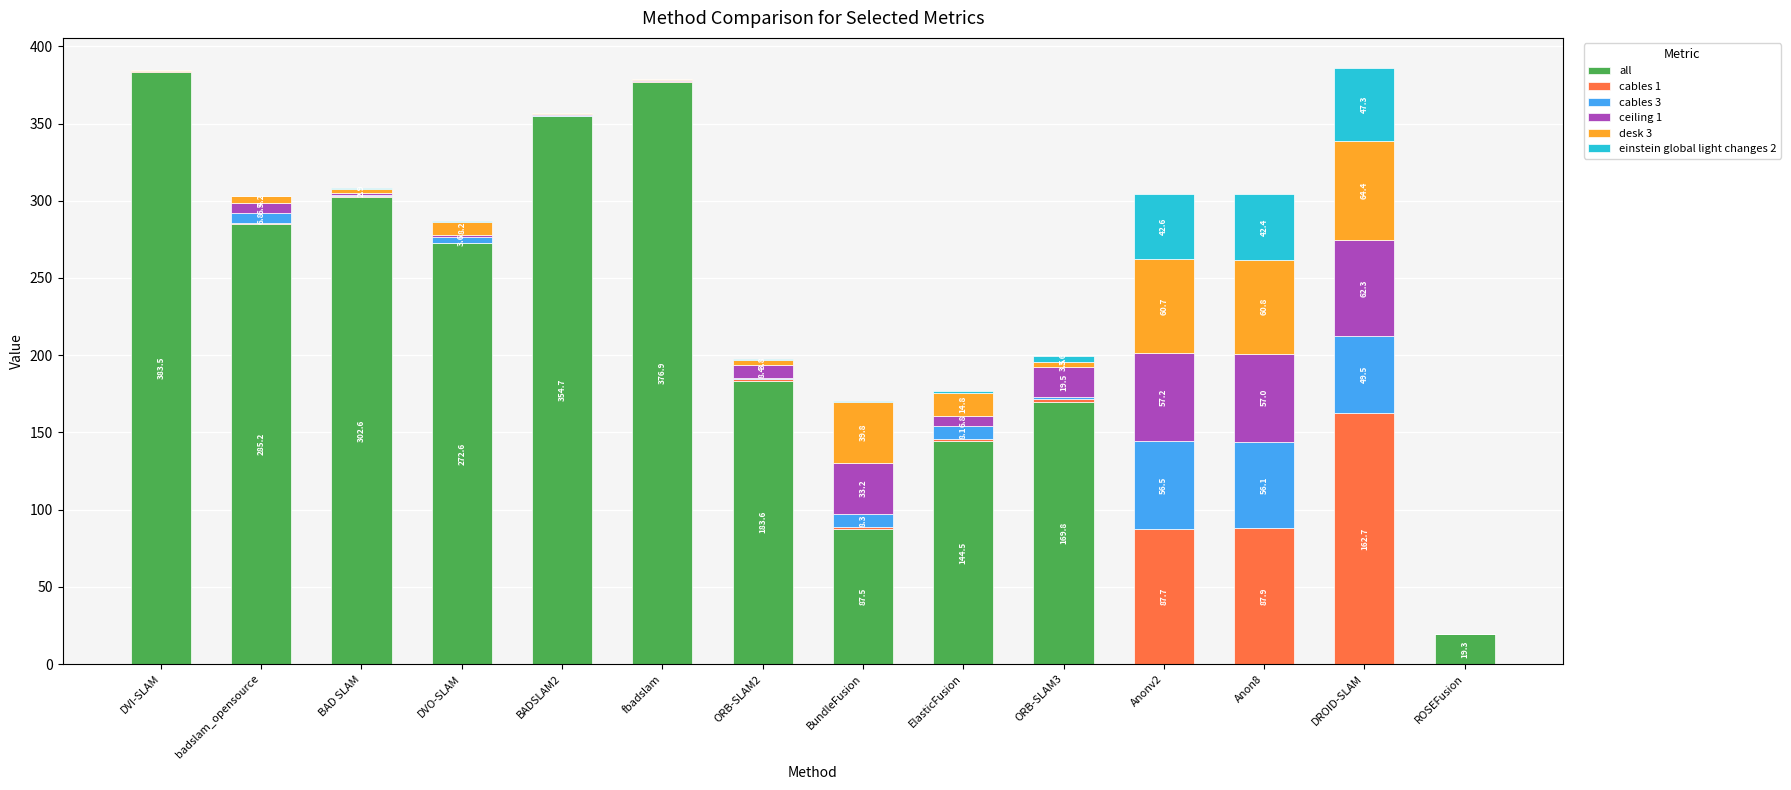

Are the bars horizontal?

No